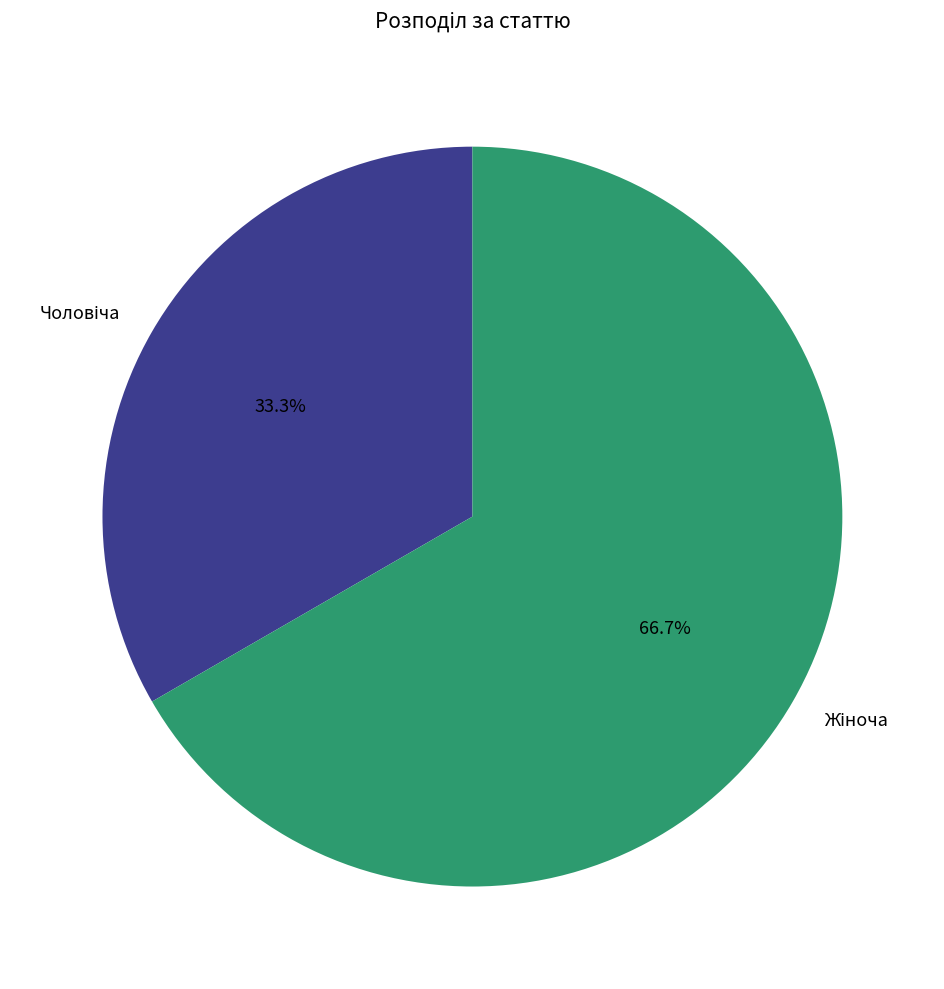

Is there any slice that represents more than half of the pie?

Yes